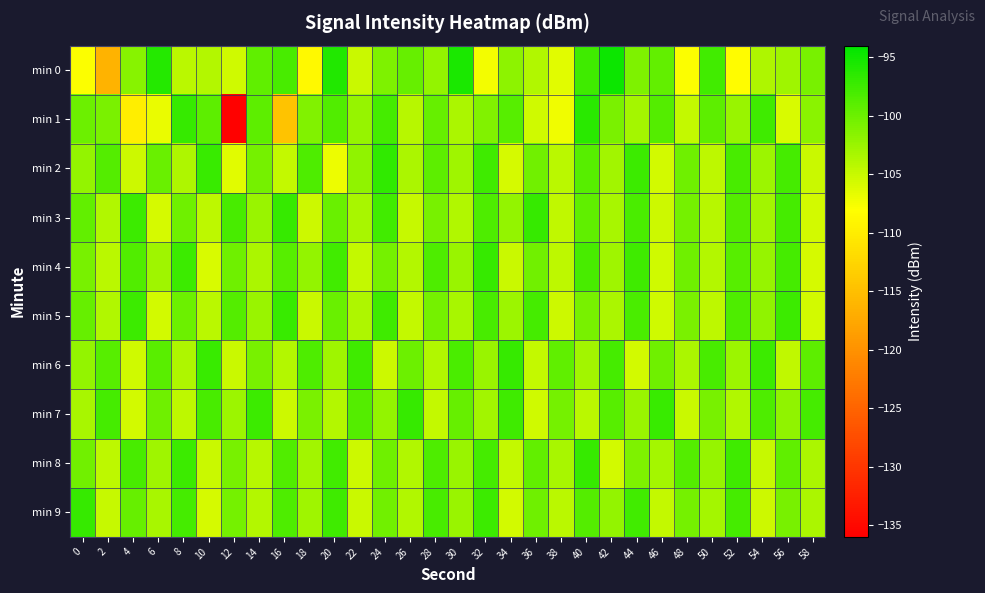

What is the difference between the highest and lowest values at 16?

17.6